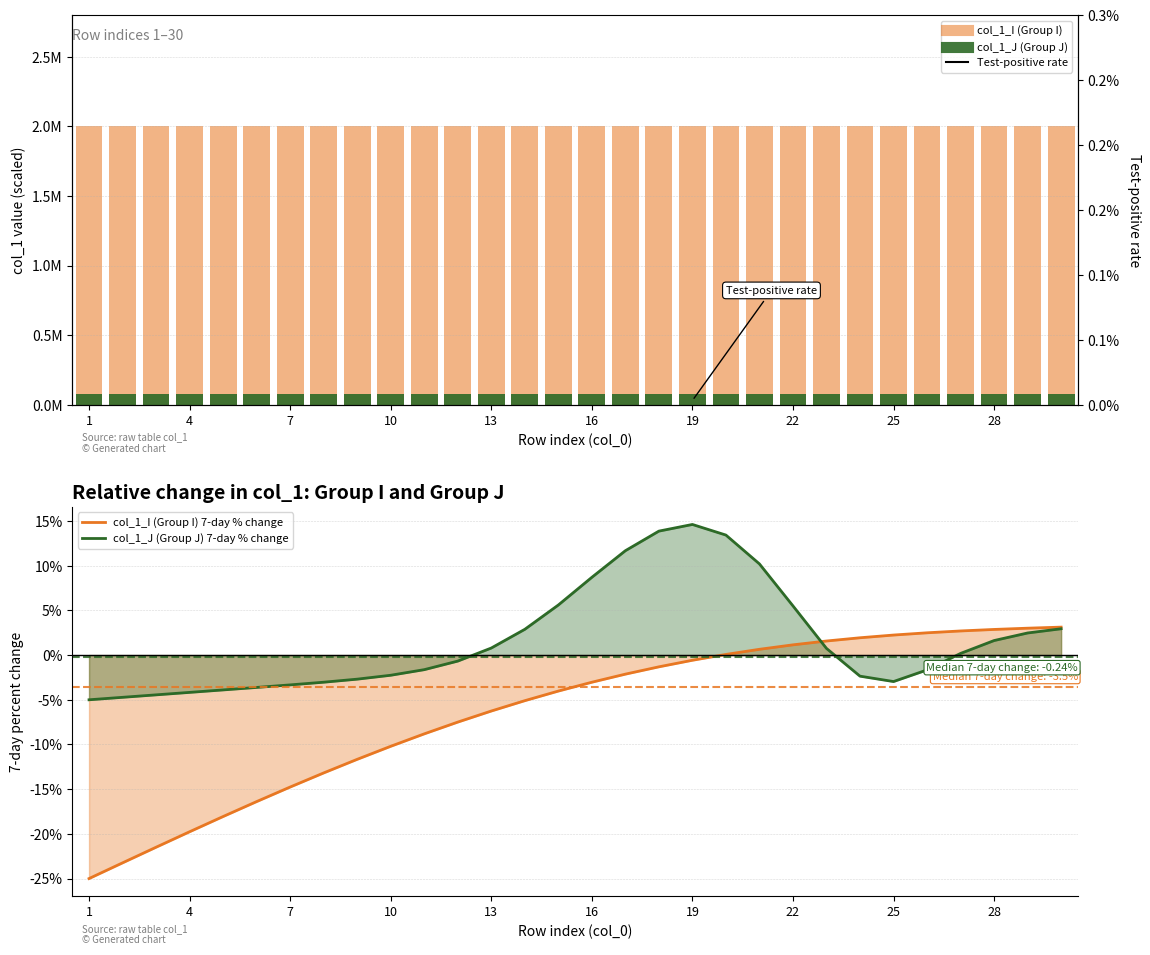

At which label does col_1_I (Group I) 7-day % change first exceed -3?

16